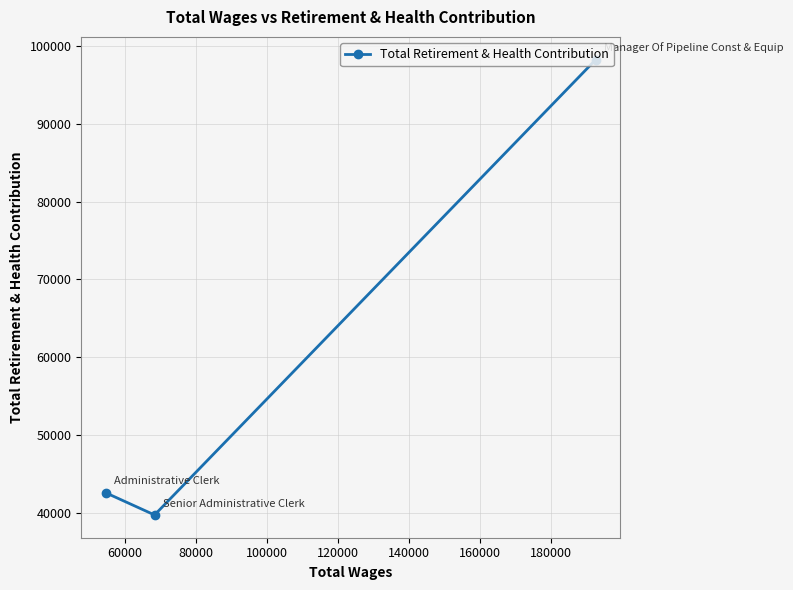

What is the average value?

60182